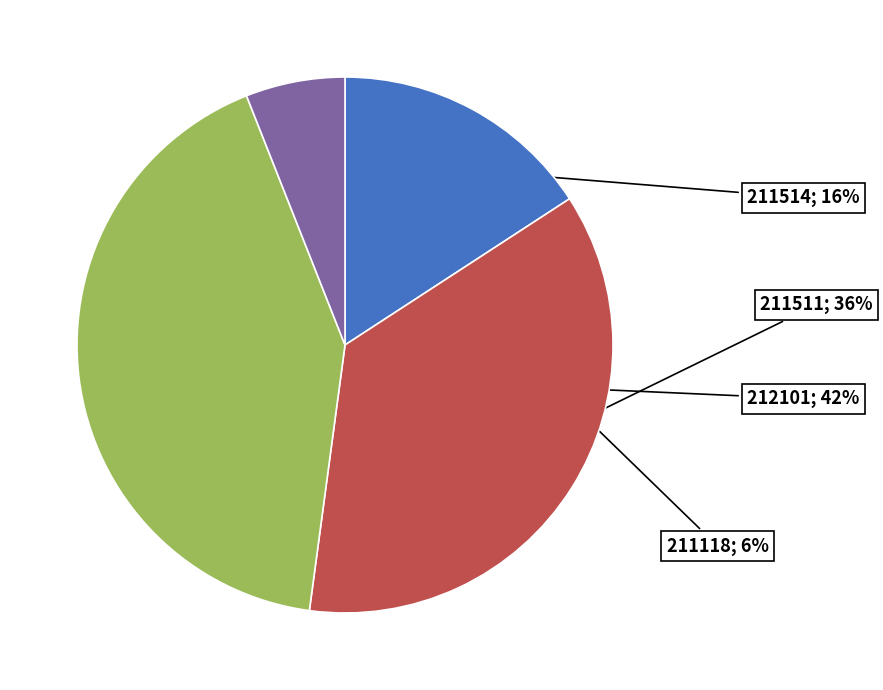

To the nearest percent, what is the average slice percentage?

25%